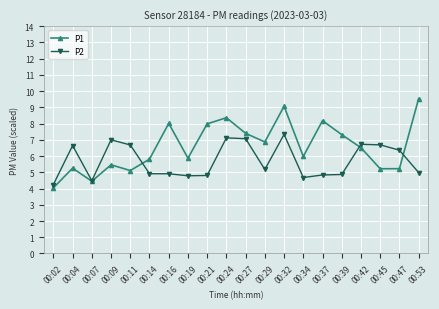

Between 00:27 and 00:39, which series saw the biggest shift?

P2